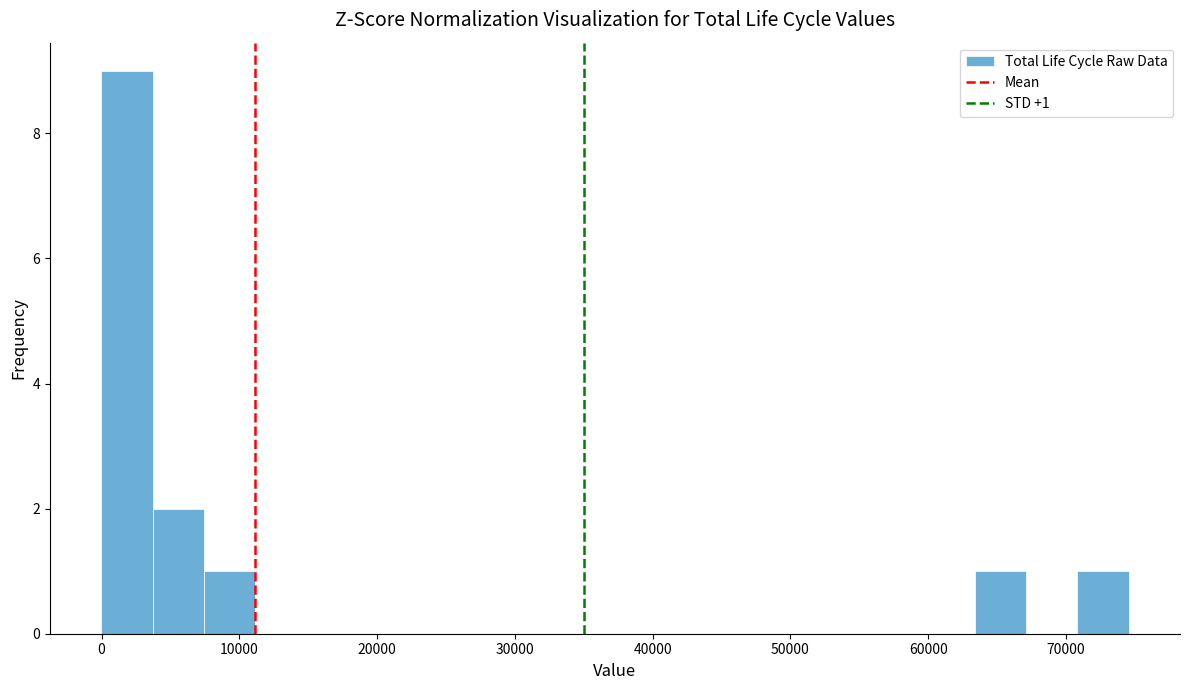

Around what value on the x-axis is the tallest bar? Give the approximate position of its centre, as read against the axis.

2000